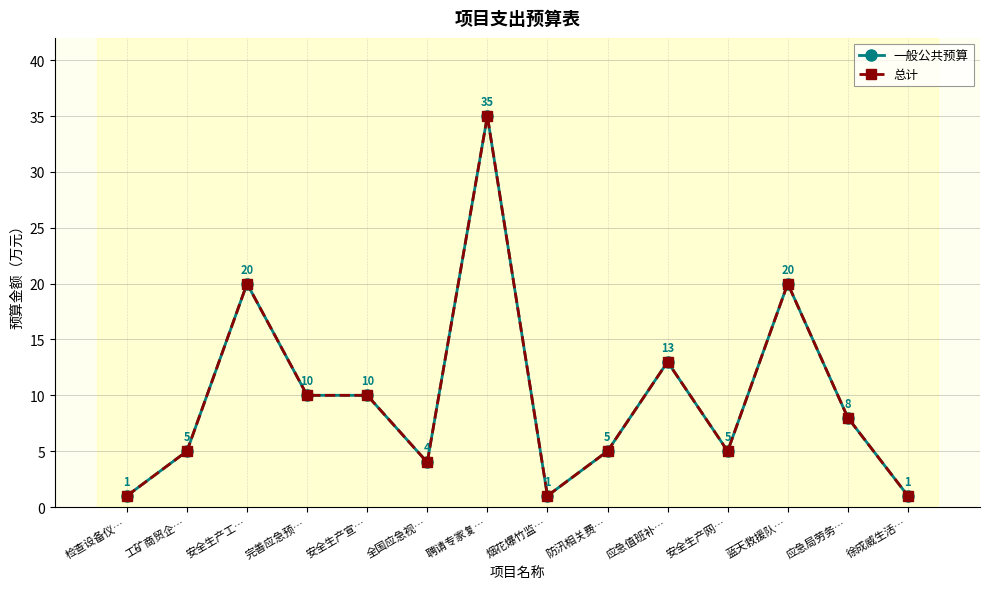

What position from the right is 完善应急预…?

11